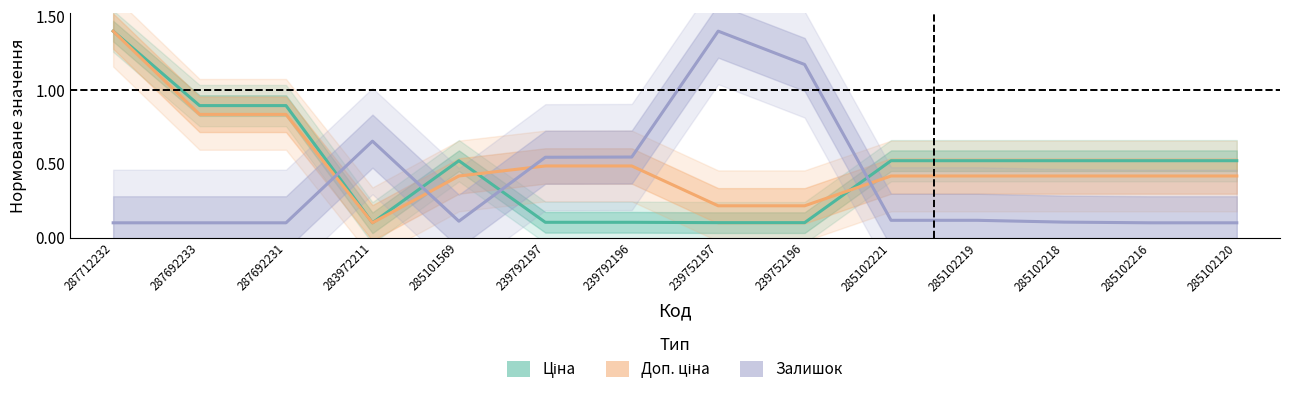

What is the average value of the Залишок series?

0.4